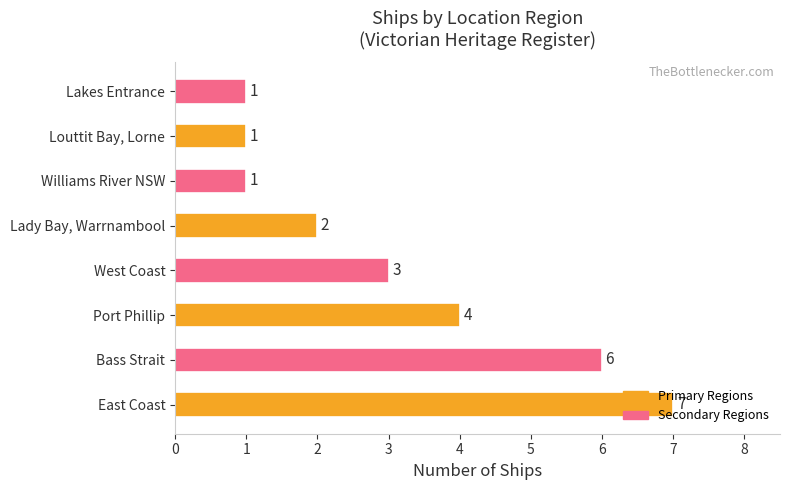

How many bars are there in total?

8